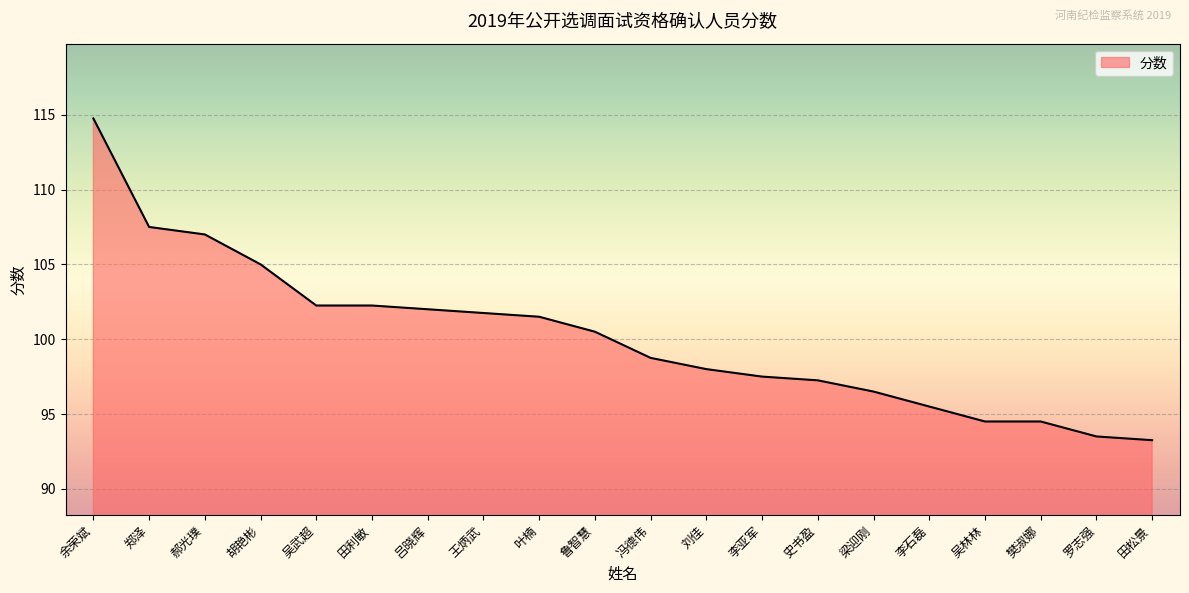

What is the difference between the maximum and minimum values?

21.5